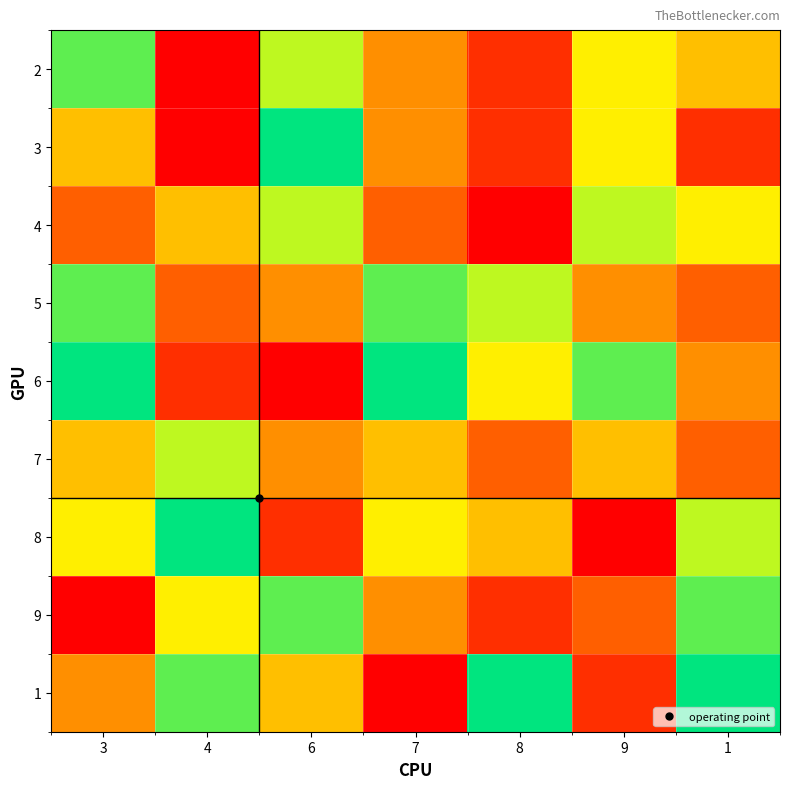

Reading left to right, list all the values displayed in this chart.

2: 3=8	4=1	6=7	7=4	8=2	9=6	1=5
3: 3=5	4=1	6=9	7=4	8=2	9=6	1=2
4: 3=3	4=5	6=7	7=3	8=1	9=7	1=6
5: 3=8	4=3	6=4	7=8	8=7	9=4	1=3
6: 3=9	4=2	6=1	7=9	8=6	9=8	1=4
7: 3=5	4=7	6=4	7=5	8=3	9=5	1=3
8: 3=6	4=9	6=2	7=6	8=5	9=1	1=7
9: 3=1	4=6	6=8	7=4	8=2	9=3	1=8
1: 3=4	4=8	6=5	7=1	8=9	9=2	1=9